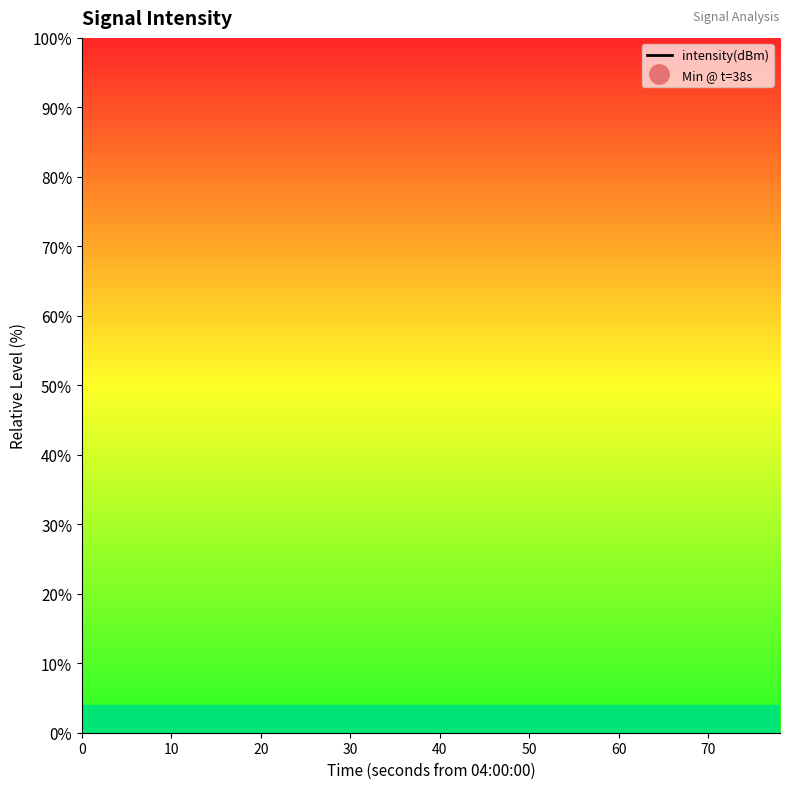

What is the sum of all values?

-2101.6